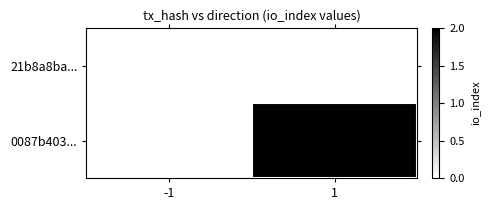

List the series in order of their peak value, lowest first.

21b8a8ba..., 0087b403...